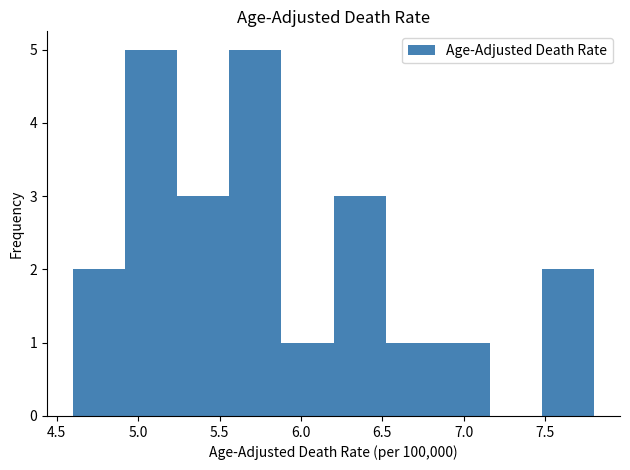

Reading left to right, list every bar in this chart as the range it spans on the x-axis followed by its height. Neither the bar edges nor the heights are printed on the chart, so give them approximately, as read against the axes.

4.60 to 4.92: 2
4.92 to 5.24: 5
5.24 to 5.56: 3
5.56 to 5.88: 5
5.88 to 6.20: 1
6.20 to 6.52: 3
6.52 to 6.84: 1
6.84 to 7.16: 1
7.16 to 7.48: 0
7.48 to 7.80: 2